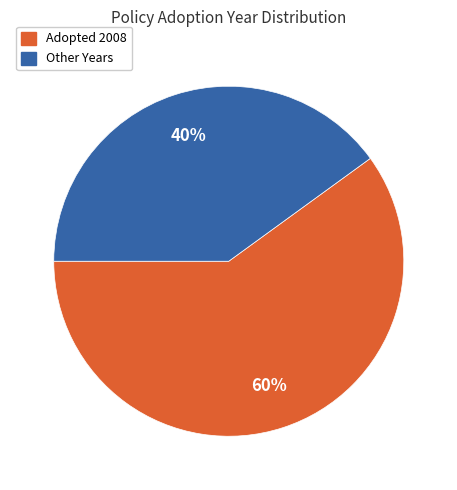

Is there a majority slice in this chart?

Yes